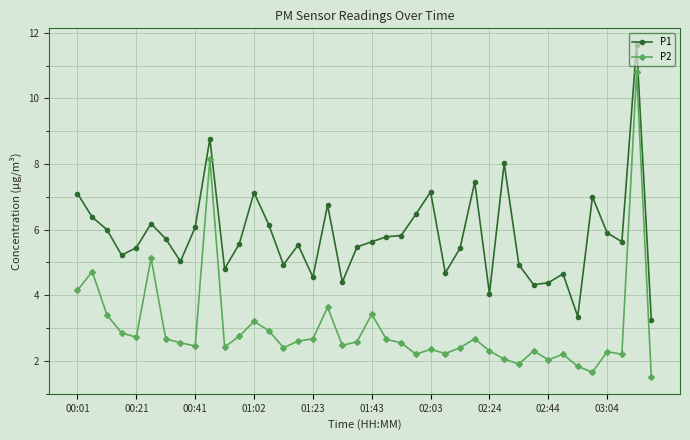

True or false: P2 and P1 cross at least once.

False